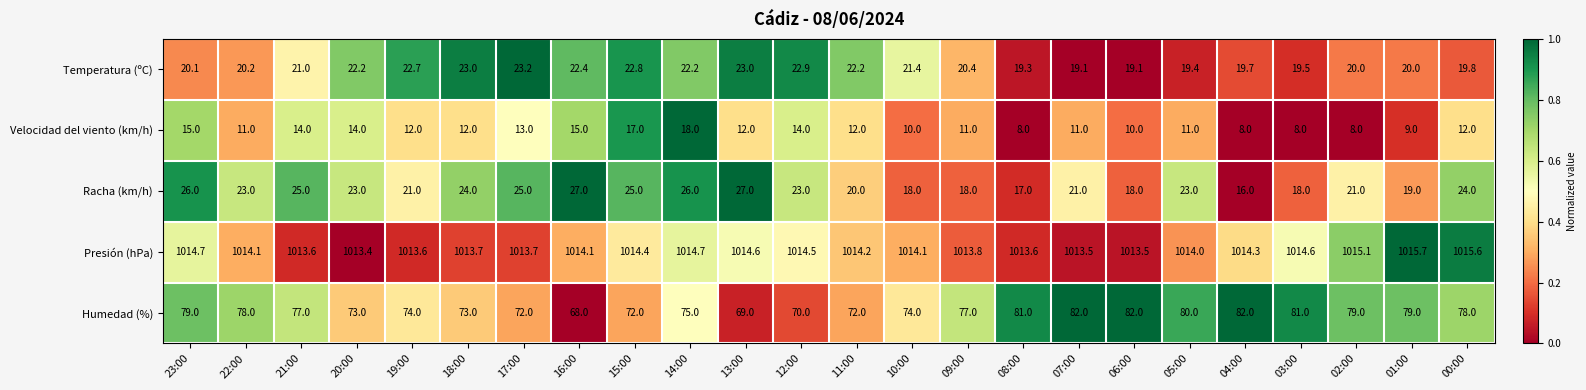

How many distinct data groups are displayed?

5